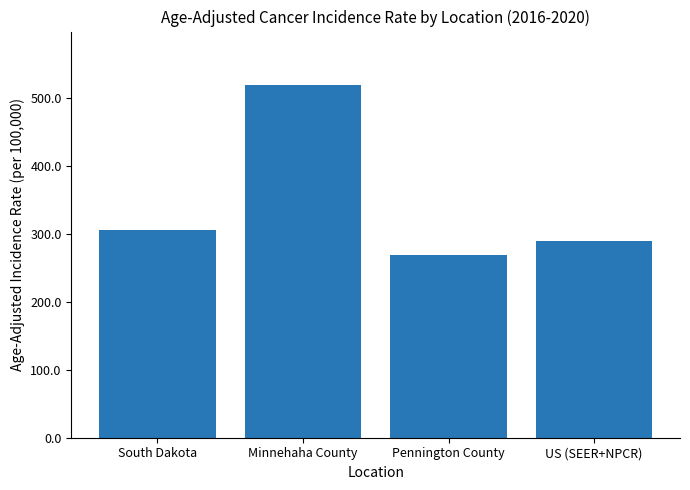

At which label does the data first exceed 306?

South Dakota